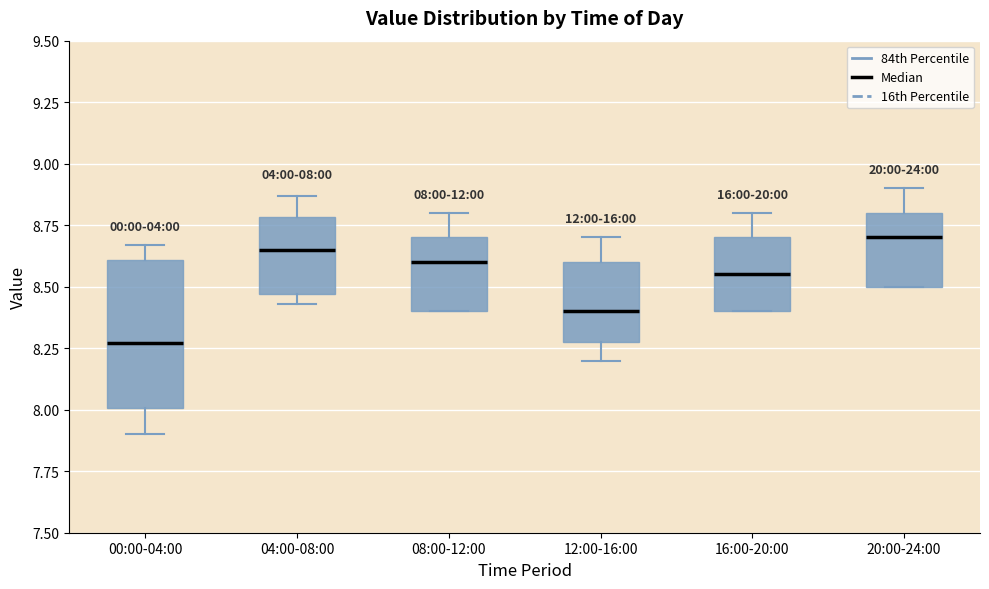

Comparing the boxes themselves (not the whiskers), which one is the tallest?

00:00-04:00